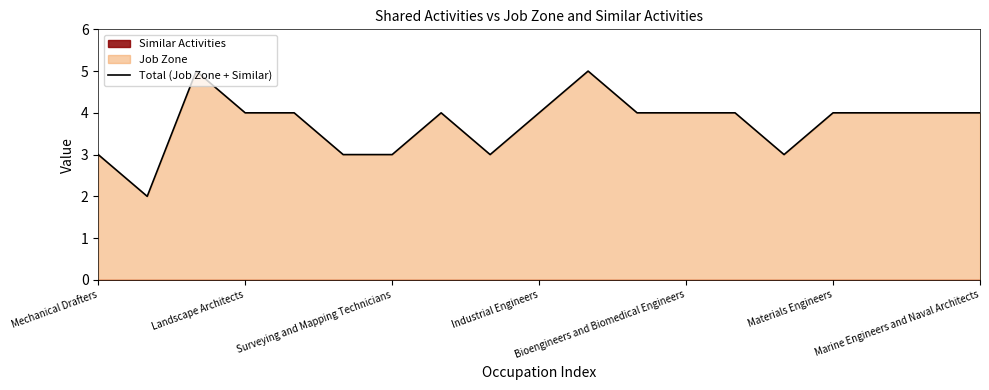

What value does the Total (Job Zone + Similar) series have at Landscape Architects?

4